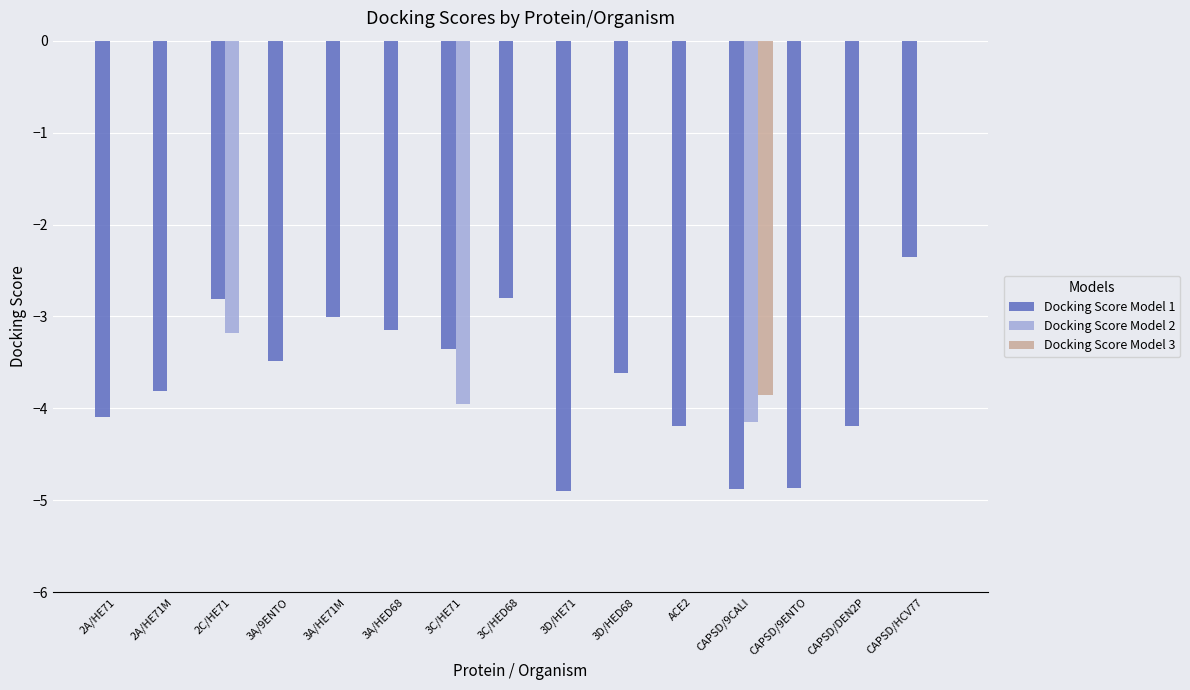

What is the sum of the Docking Score Model 1 values at CAPSD/DEN2P and 3A/HED68?

-7.3